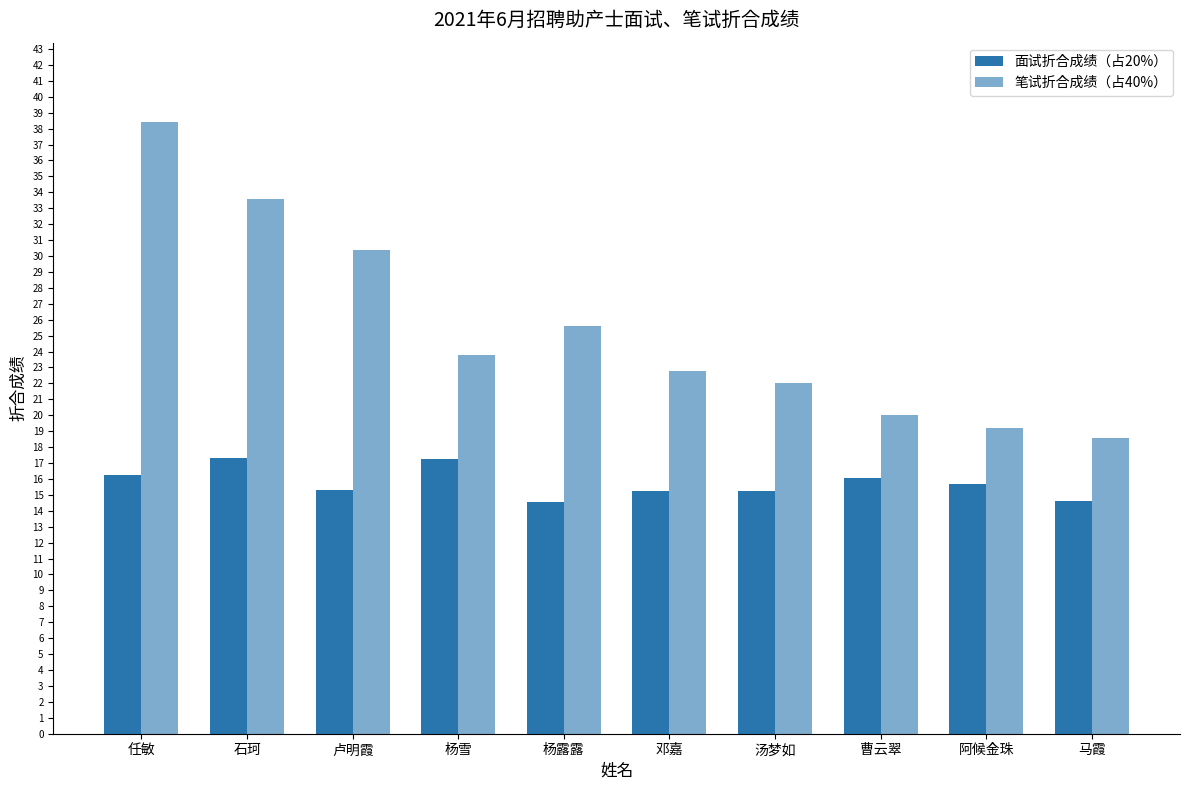

True or false: 笔试折合成绩（占40%） has a value of 43.0 at 卢明霞.

False